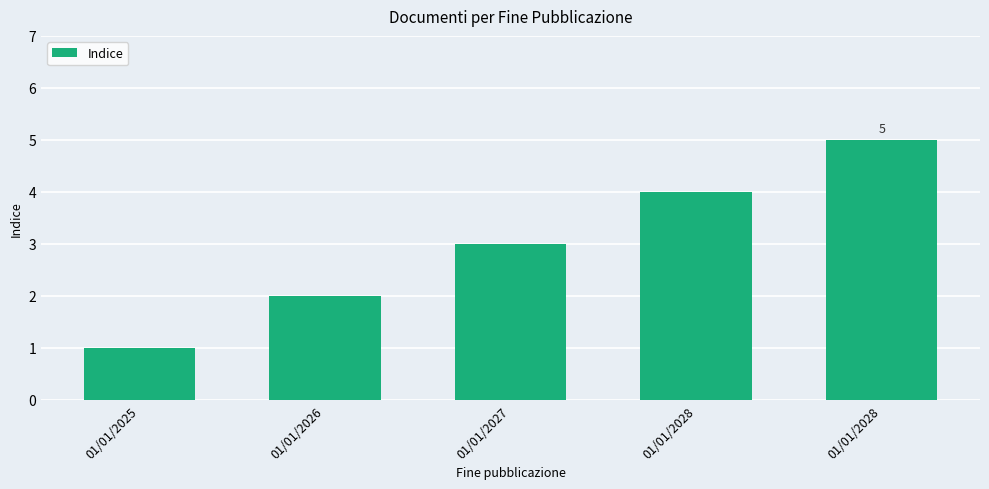

How many bars are there in total?

5